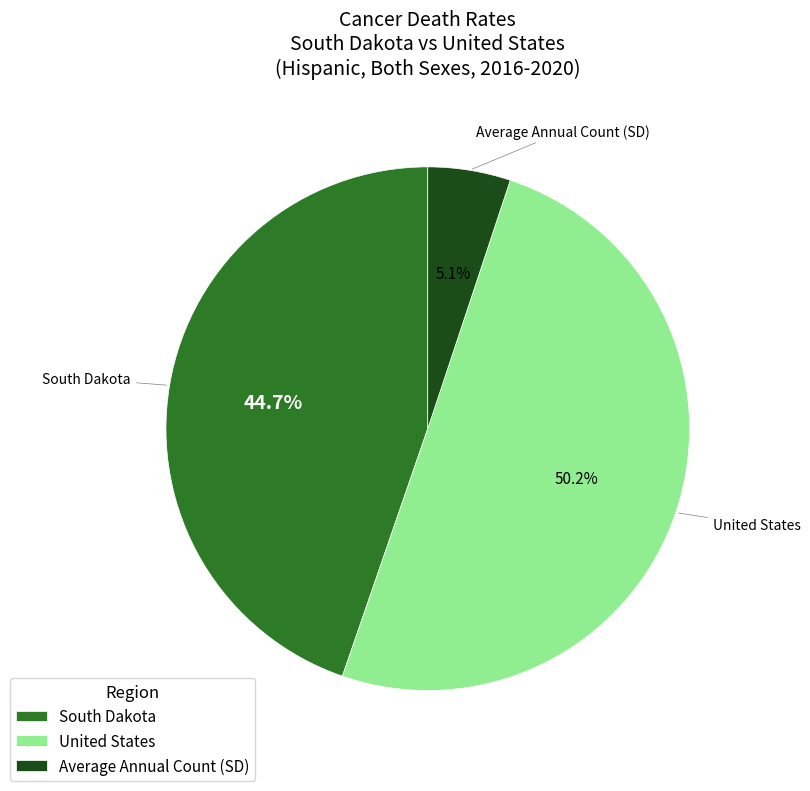

What is the majority slice?

United States